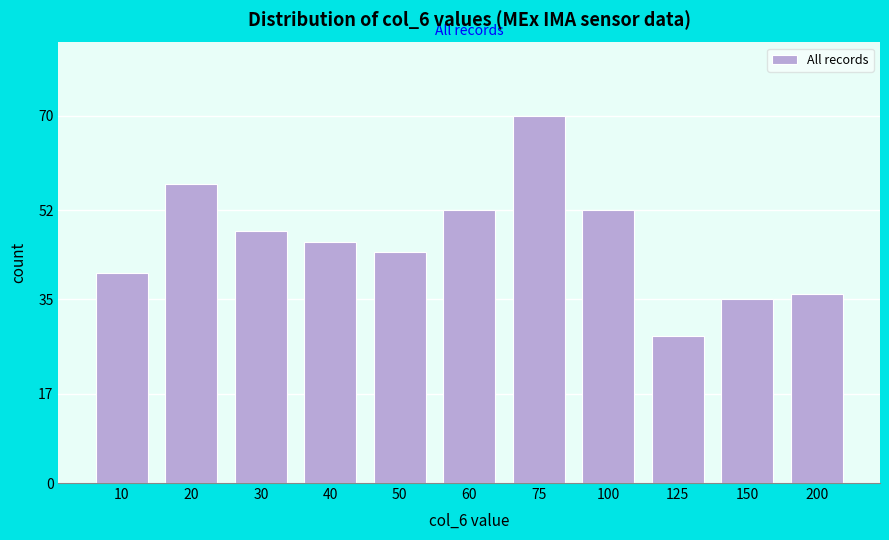

Reading right to left, list all the values displayed in this chart.

200=36	150=35	125=28	100=52	75=70	60=52	50=44	40=46	30=48	20=57	10=40